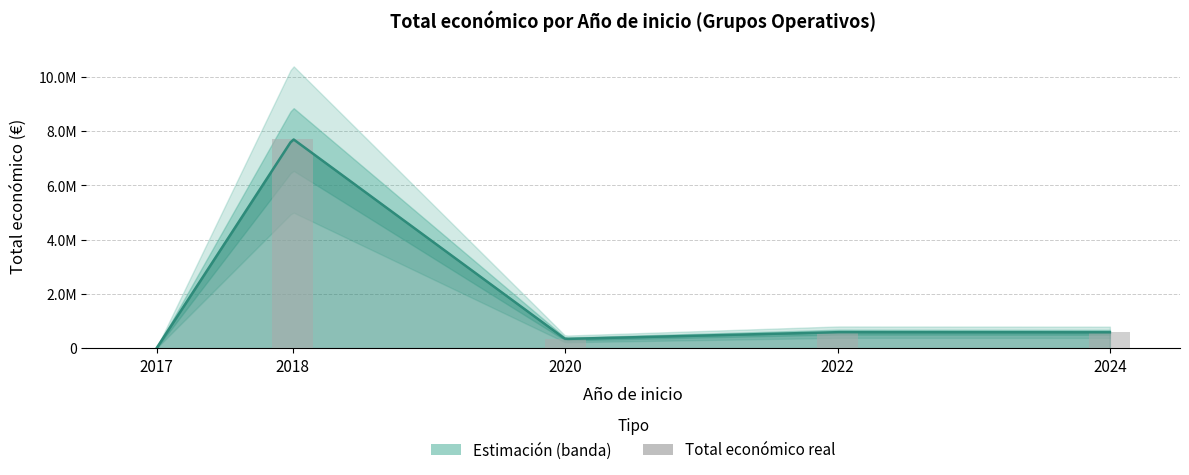

What is the change in value from 2018 to 2022?

-7118499